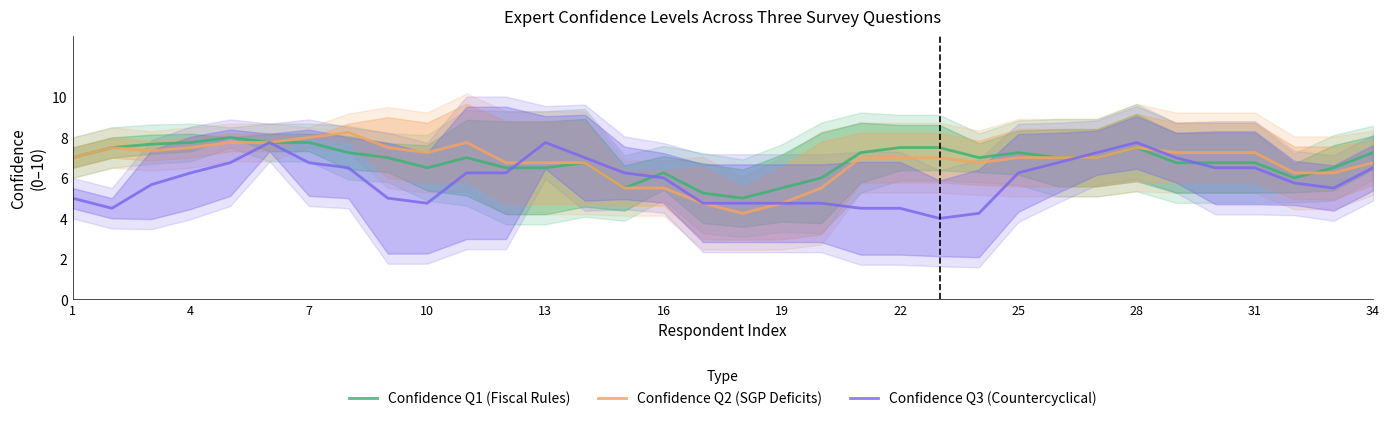

True or false: Confidence Q3 (Countercyclical) has a value of 6.2 at 4.

True